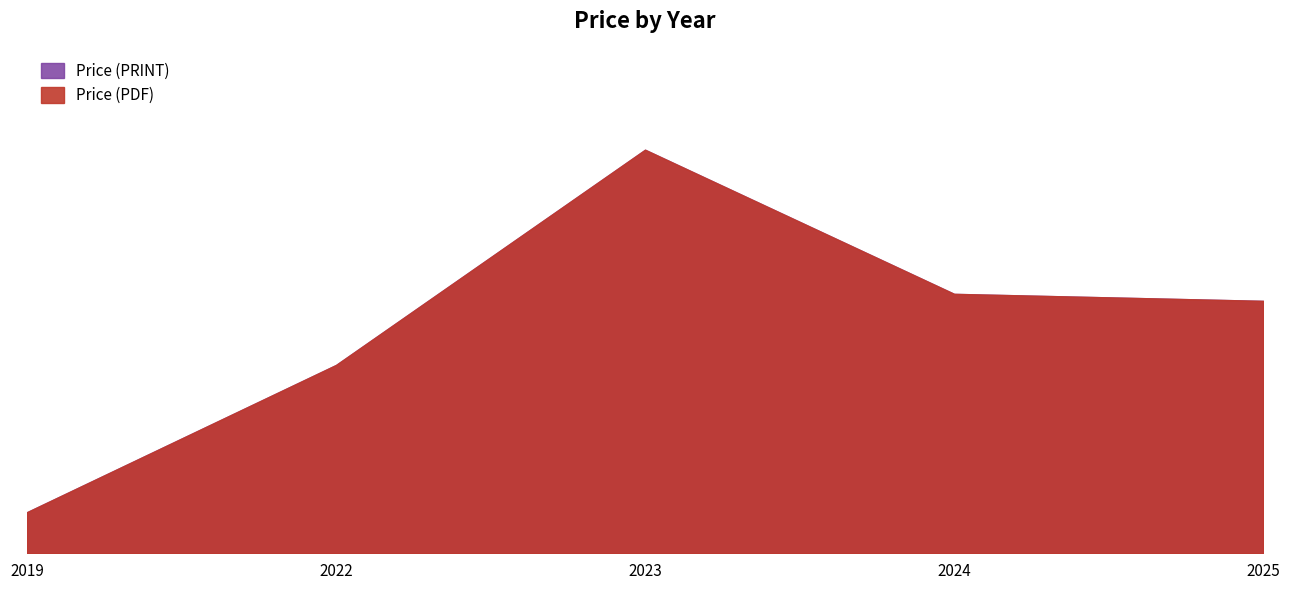

At which label does Price (PRINT) first exceed 290?

2024